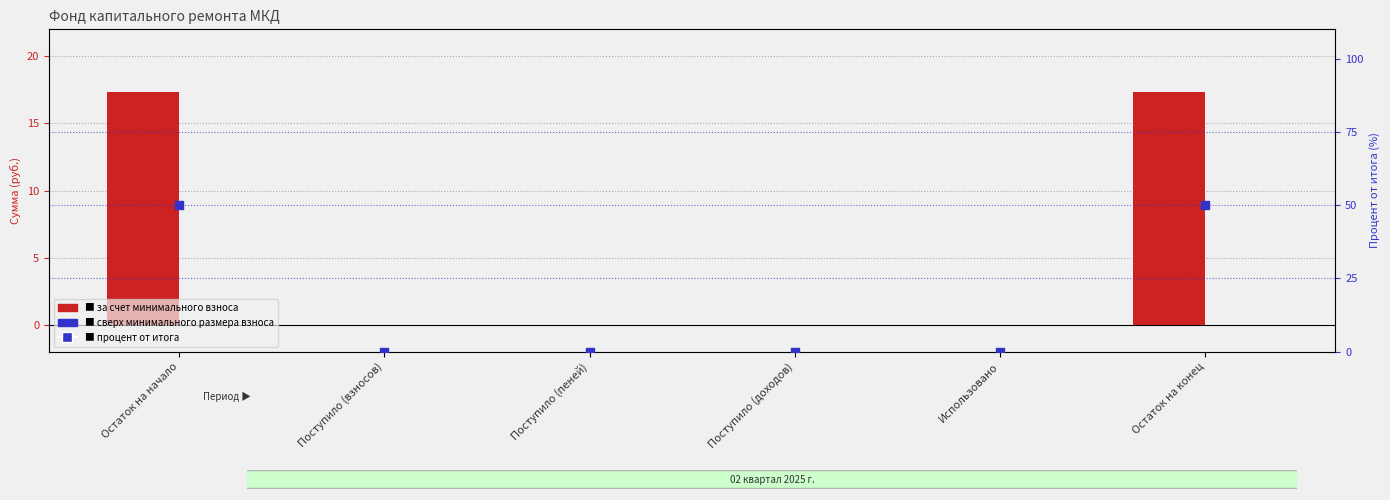

At how many categories does at least one series exceed 47?

2